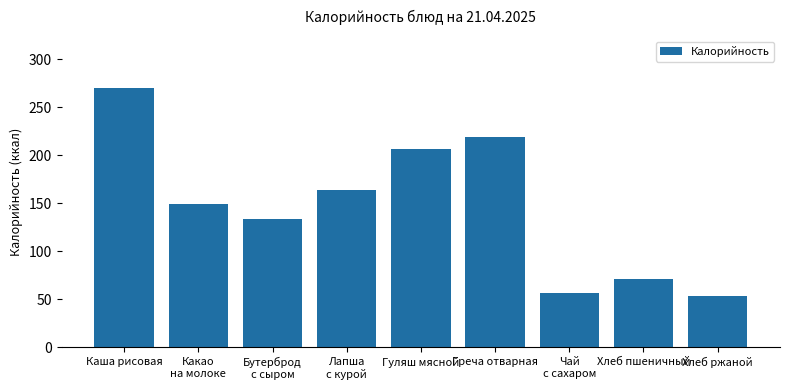

Are the bars grouped side by side (vs. stacked)?

No